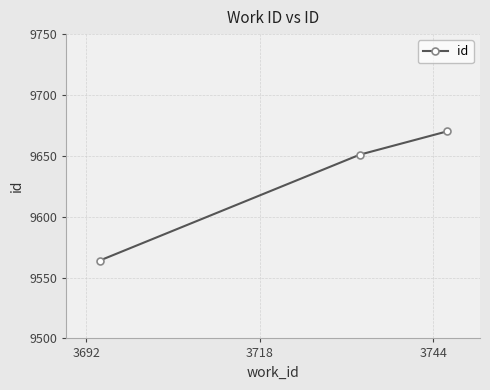

What is the minimum value shown in the chart?

9564